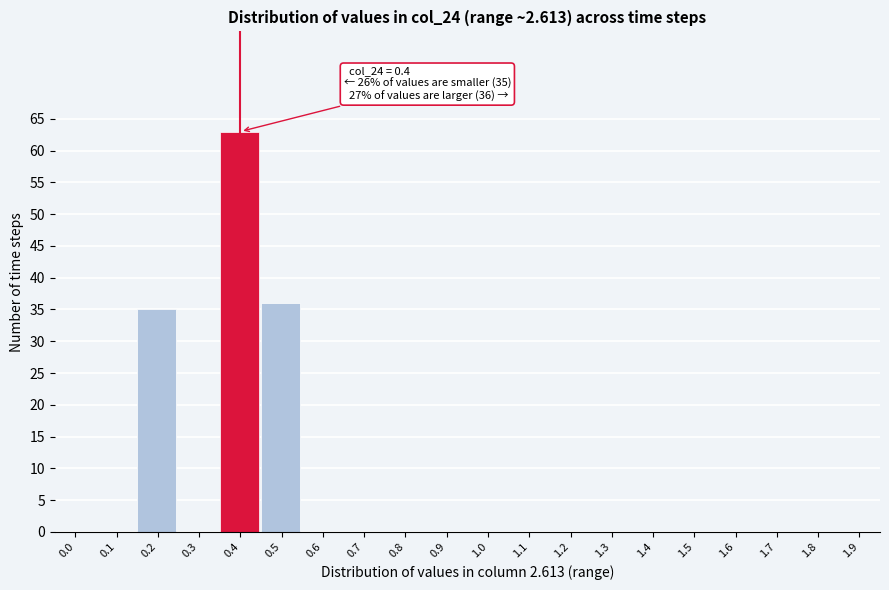

Reading left to right, list all the values displayed in this chart.

0.0=0	0.1=0	0.2=35	0.3=0	0.4=63	0.5=36	0.6=0	0.7=0	0.8=0	0.9=0	1.0=0	1.1=0	1.2=0	1.3=0	1.4=0	1.5=0	1.6=0	1.7=0	1.8=0	1.9=0